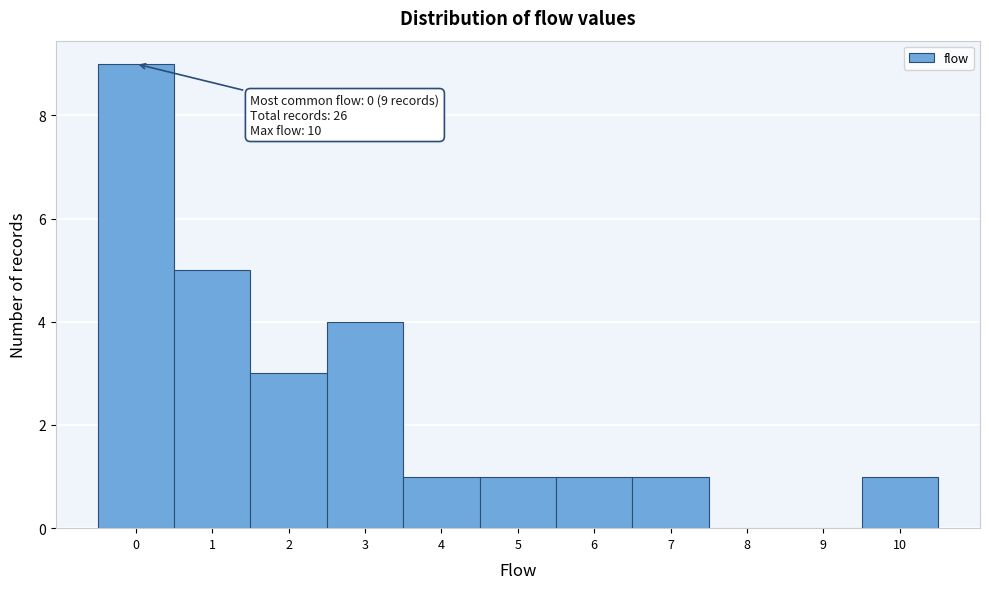

Which range on the x-axis has the tallest bar?

-0.5 to 0.5